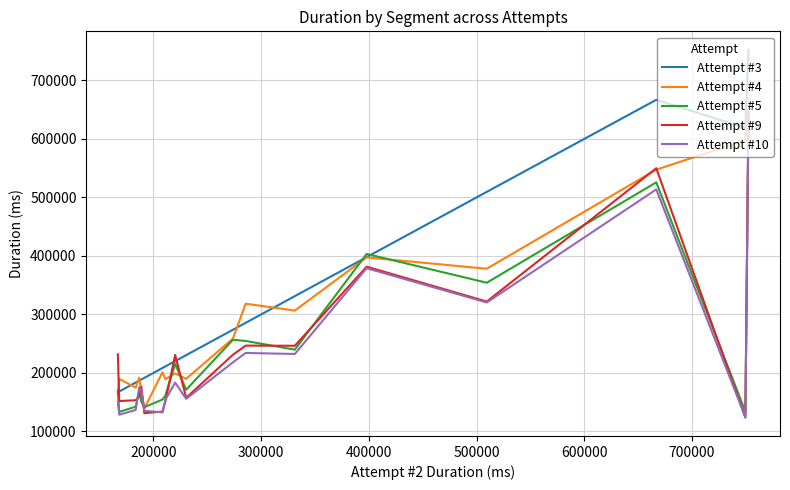

What is the difference between the maximum and second lowest values in the Attempt #5 series?

504275